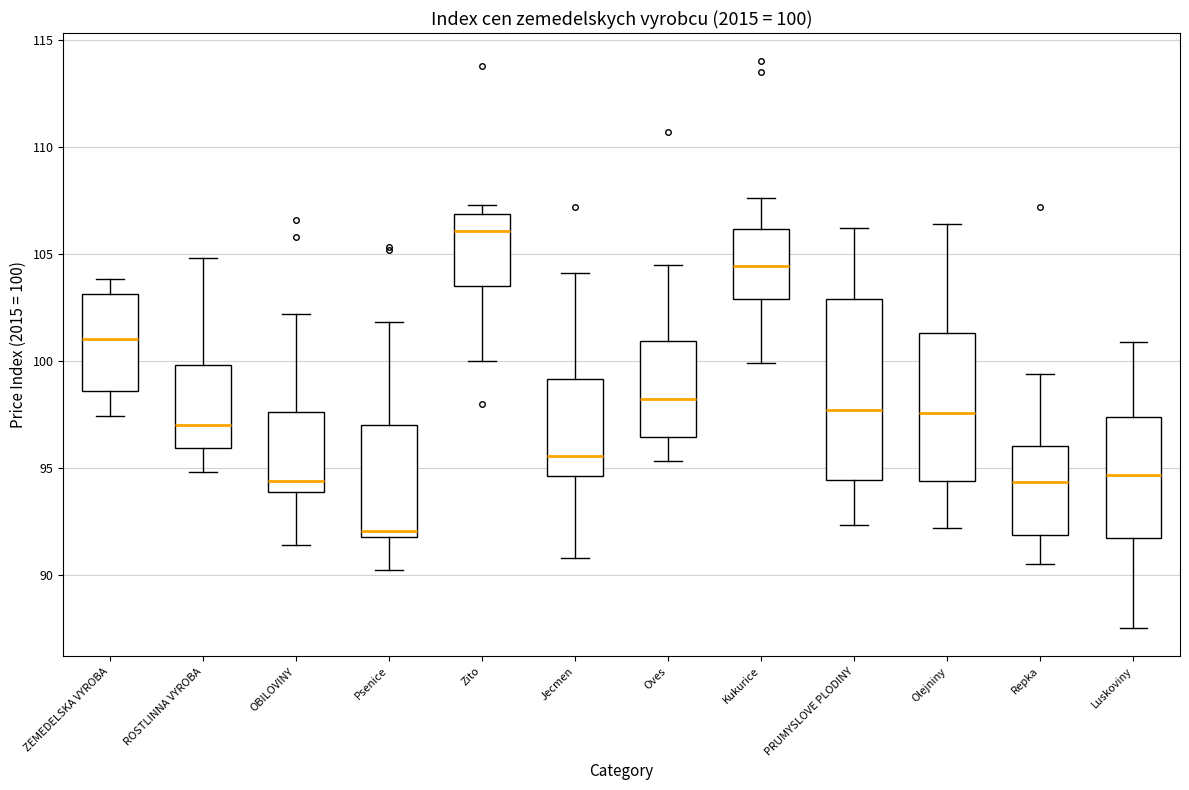

Which box has the highest median line?

Zito